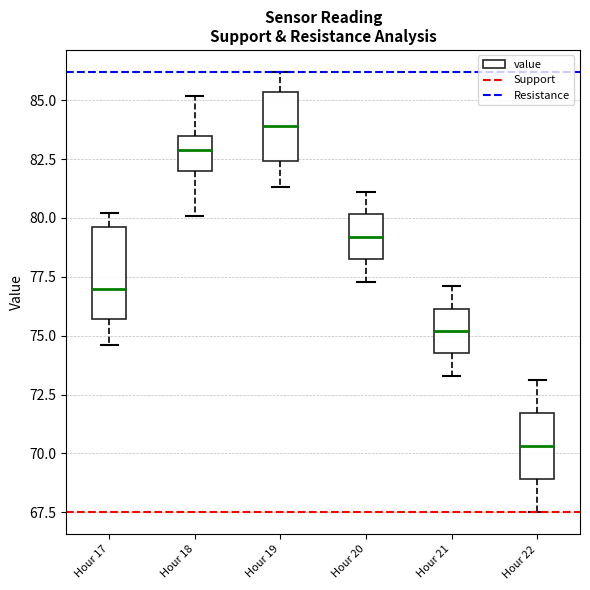

Reading left to right, read every box against the y-axis: the position of its median line, the range the box covers, and the ends of its whiskers. The values are not printed on the chart, so give them approximately, as read against the axis.

Hour 17: median 77.0, box 75.5 to 79.5, whiskers 74.5 to 80.0
Hour 18: median 83.0, box 82.0 to 83.5, whiskers 80.0 to 85.0
Hour 19: median 84.0, box 82.5 to 85.5, whiskers 81.5 to 86.0
Hour 20: median 79.0, box 78.5 to 80.0, whiskers 77.5 to 81.0
Hour 21: median 75.0, box 74.5 to 76.0, whiskers 73.5 to 77.0
Hour 22: median 70.5, box 69.0 to 71.5, whiskers 67.5 to 73.0